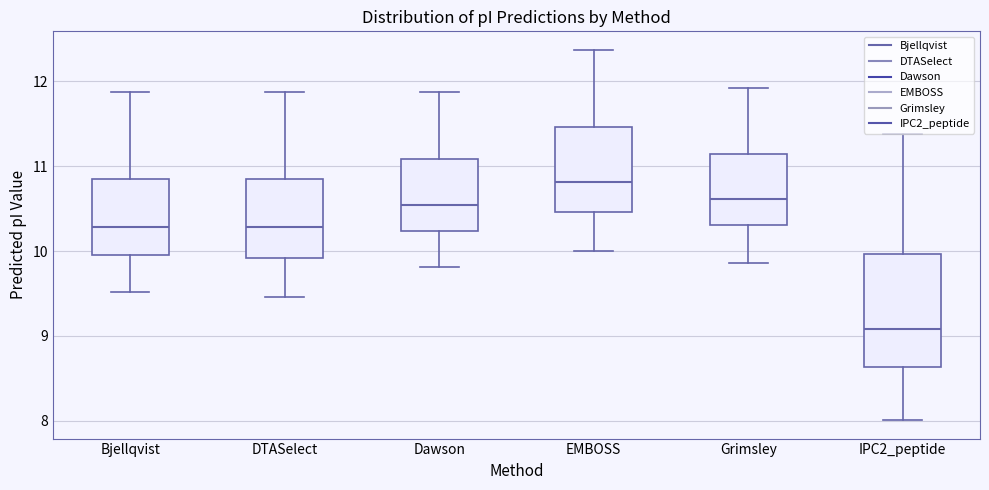

Which box's median line is the lowest?

IPC2_peptide